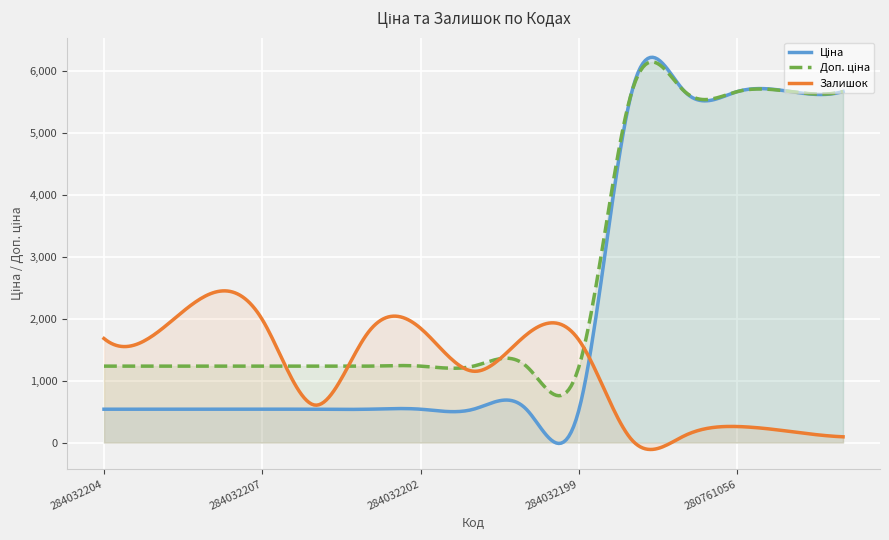

Count the number of categories in the chart.

300